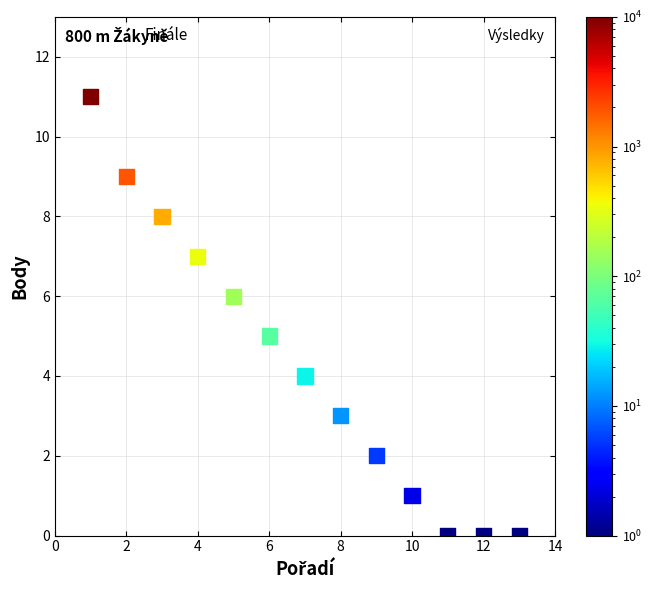

What is the range of Y values (max minus min)?

11